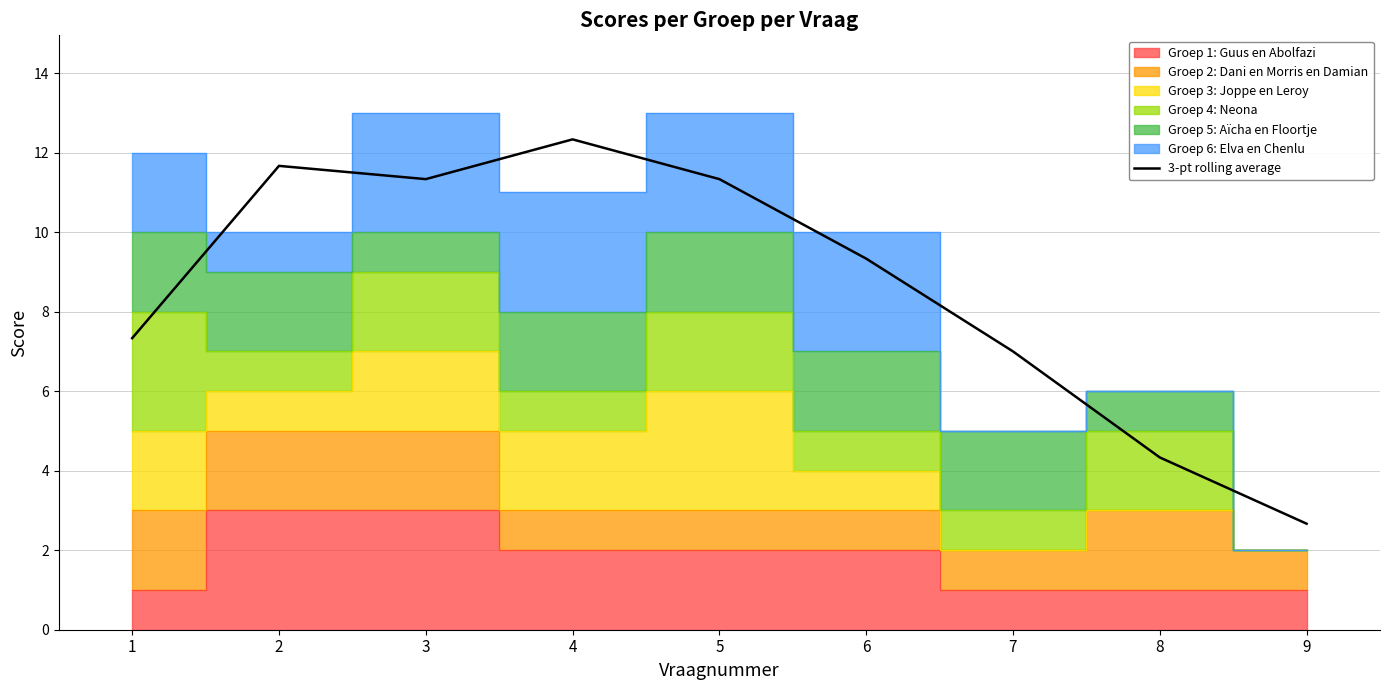

Where is the first local maximum?

2